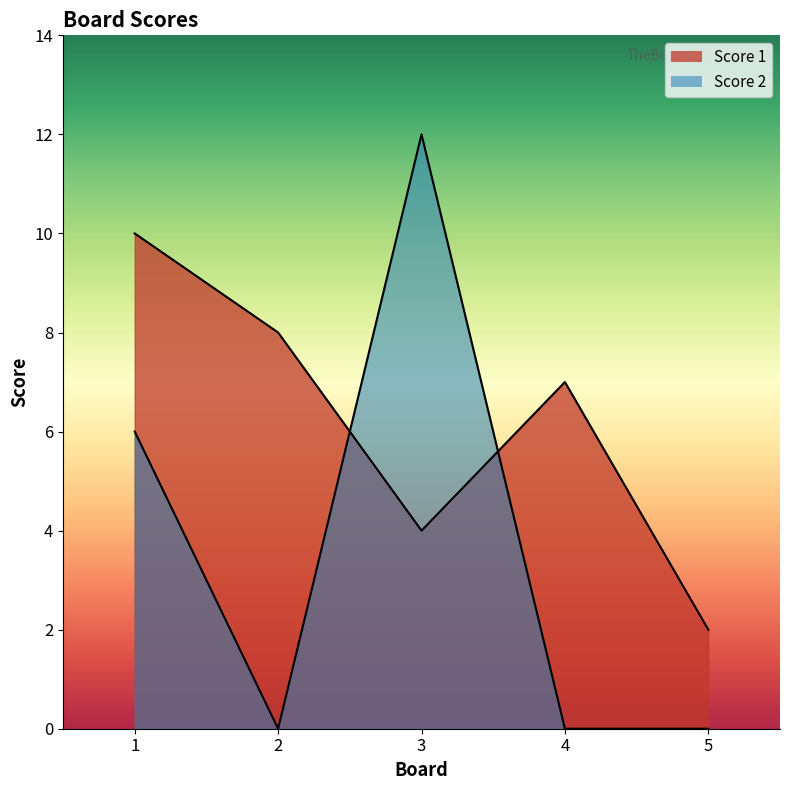

Reading left to right, list all the values displayed in this chart.

Score 1: 1=10	2=8	3=4	4=7	5=2
Score 2: 1=6	2=0	3=12	4=0	5=0